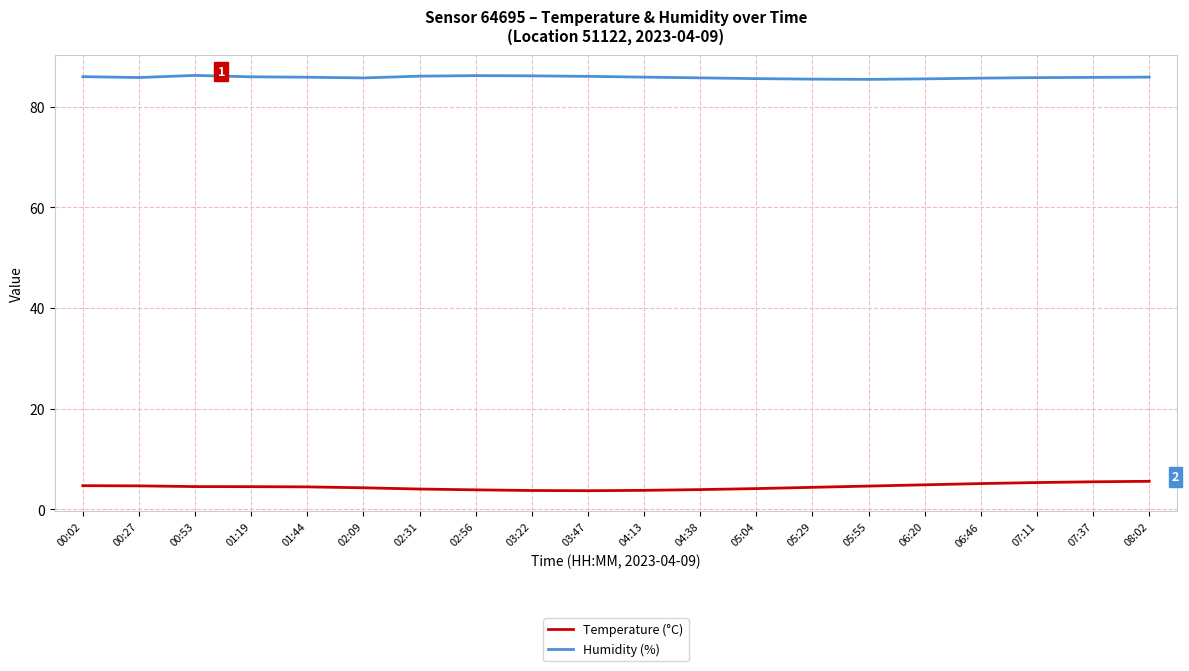

Which series has the largest total across all categories?

Humidity (%)